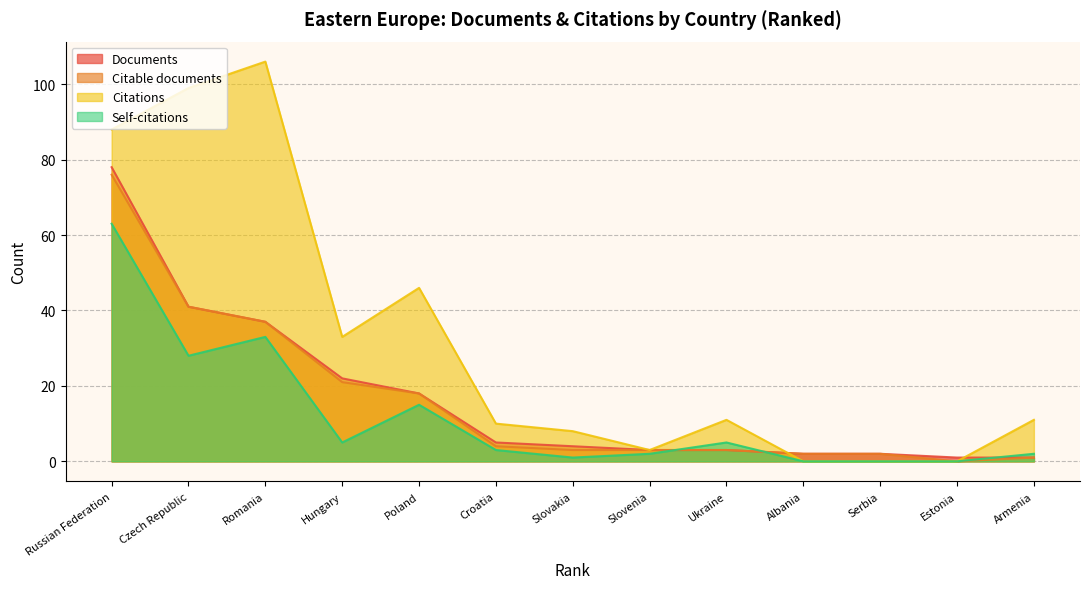

The Citations series shows -70 at Albania. True or false?

False